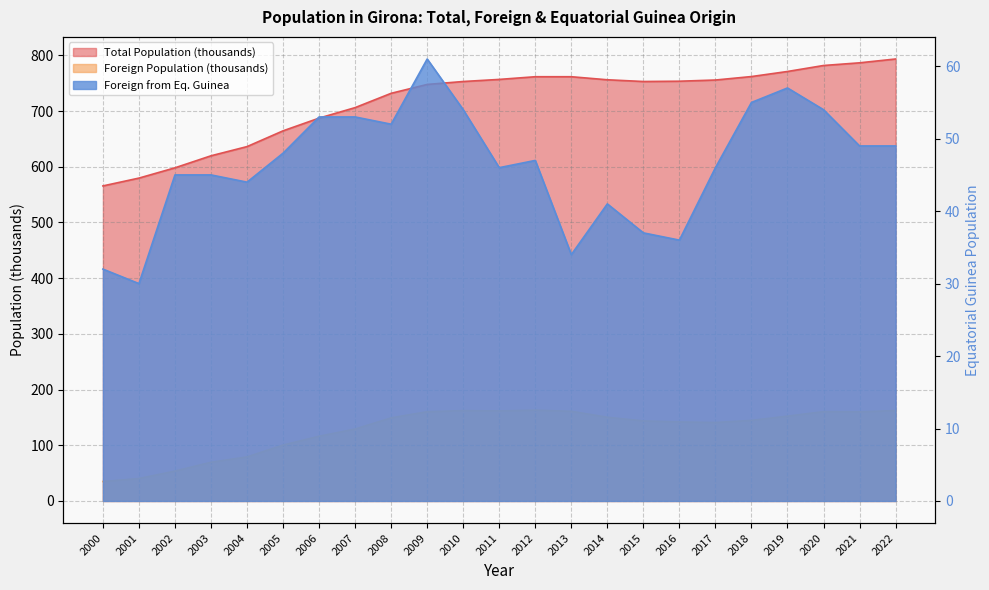

Where does the Foreign from Eq. Guinea series first go above 47?

2005